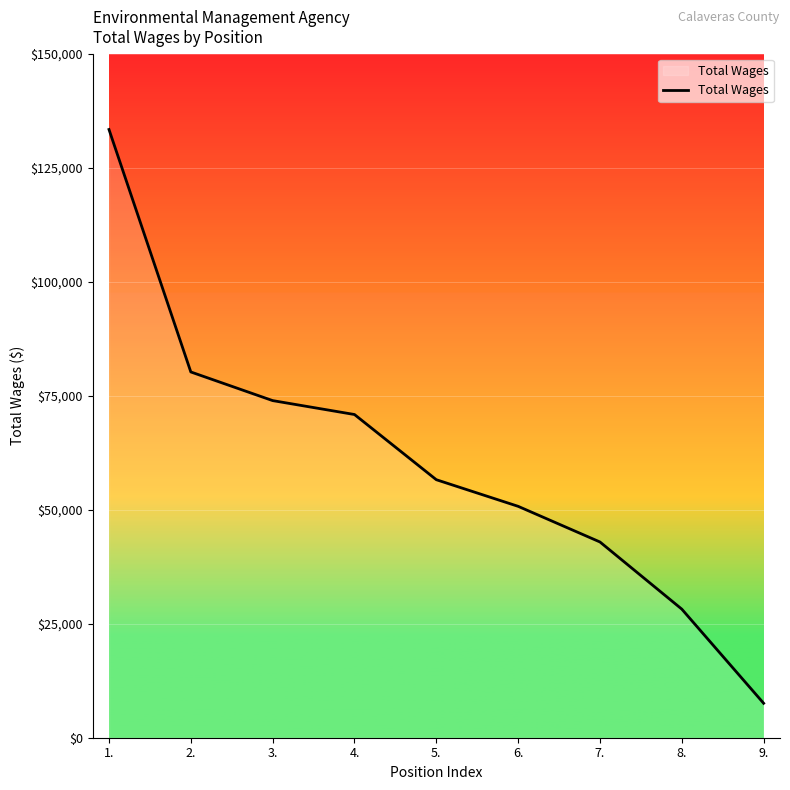

What is the difference between the maximum and second lowest values?

105182